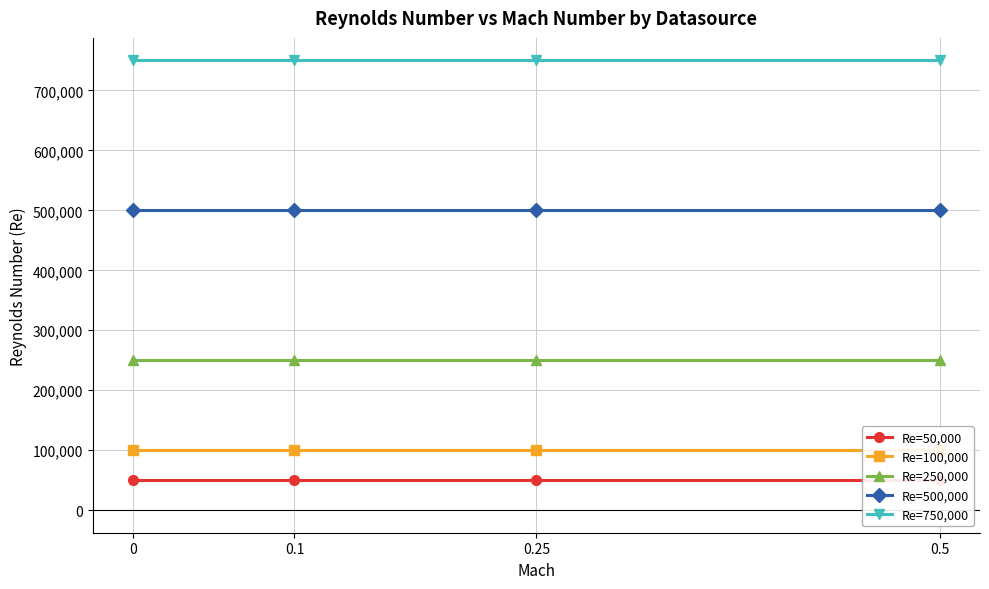

Is it true that Re=250,000 equals 400389 at 0.25?

False